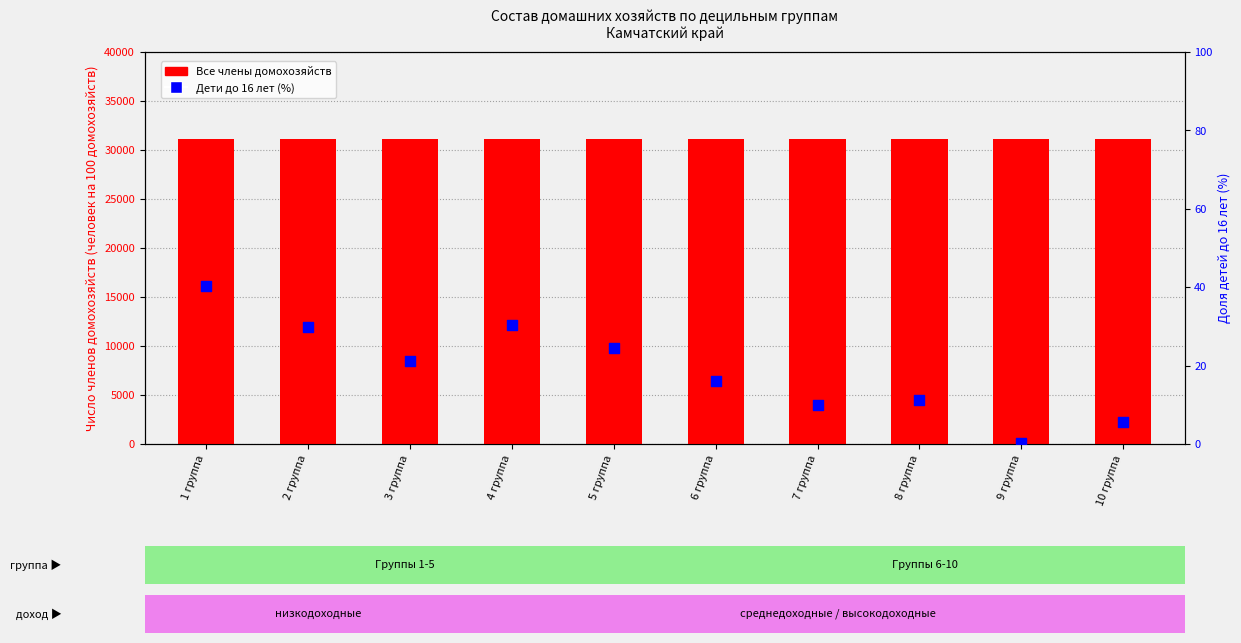

At how many categories does at least one series exceed 24381?

10